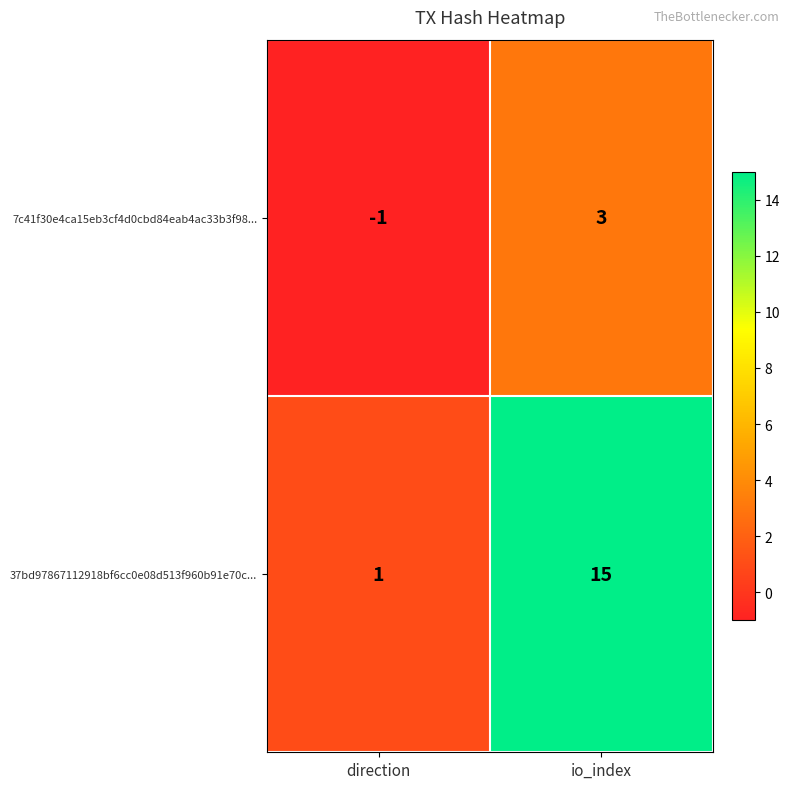

What is the spread (max minus min) of values at direction?

2